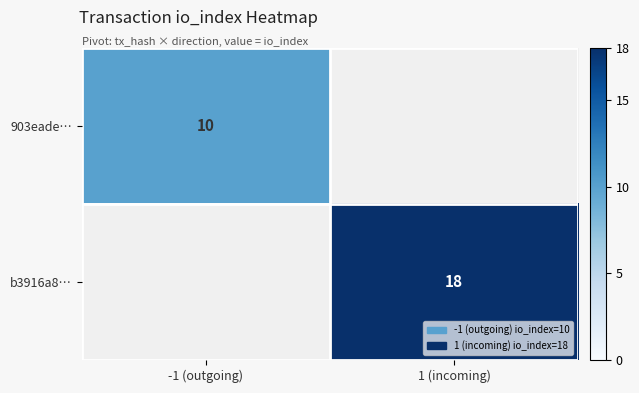

Is it true that b3916a8… equals 9 at 1 (incoming)?

False